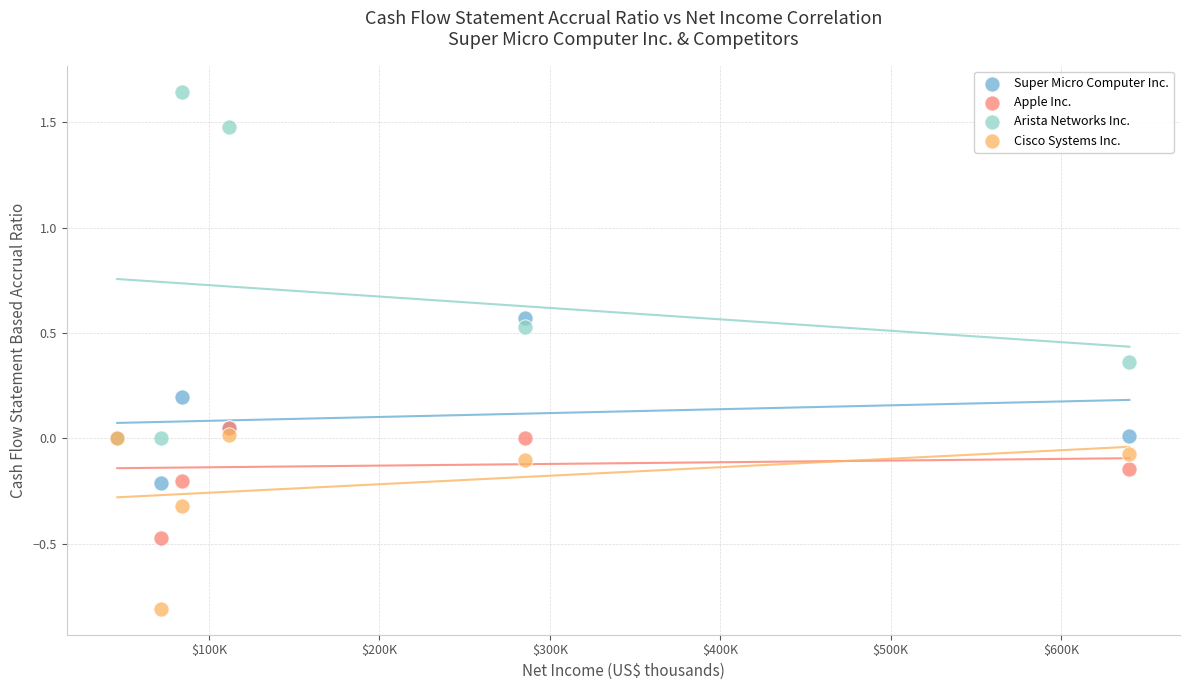

Which series contains the highest Y value?

Arista Networks Inc.